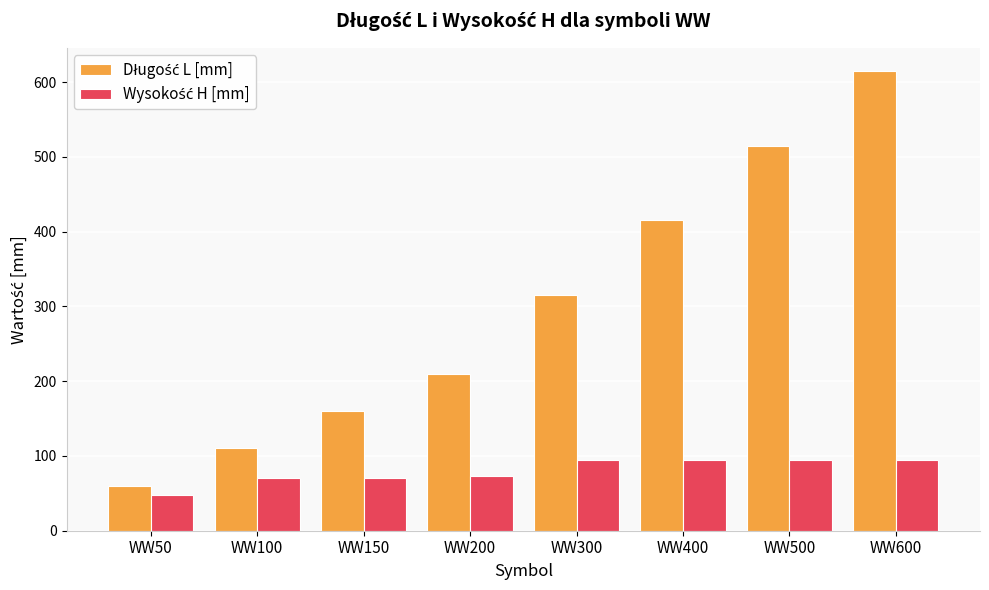

What is the difference between the highest and lowest values at WW300?

220